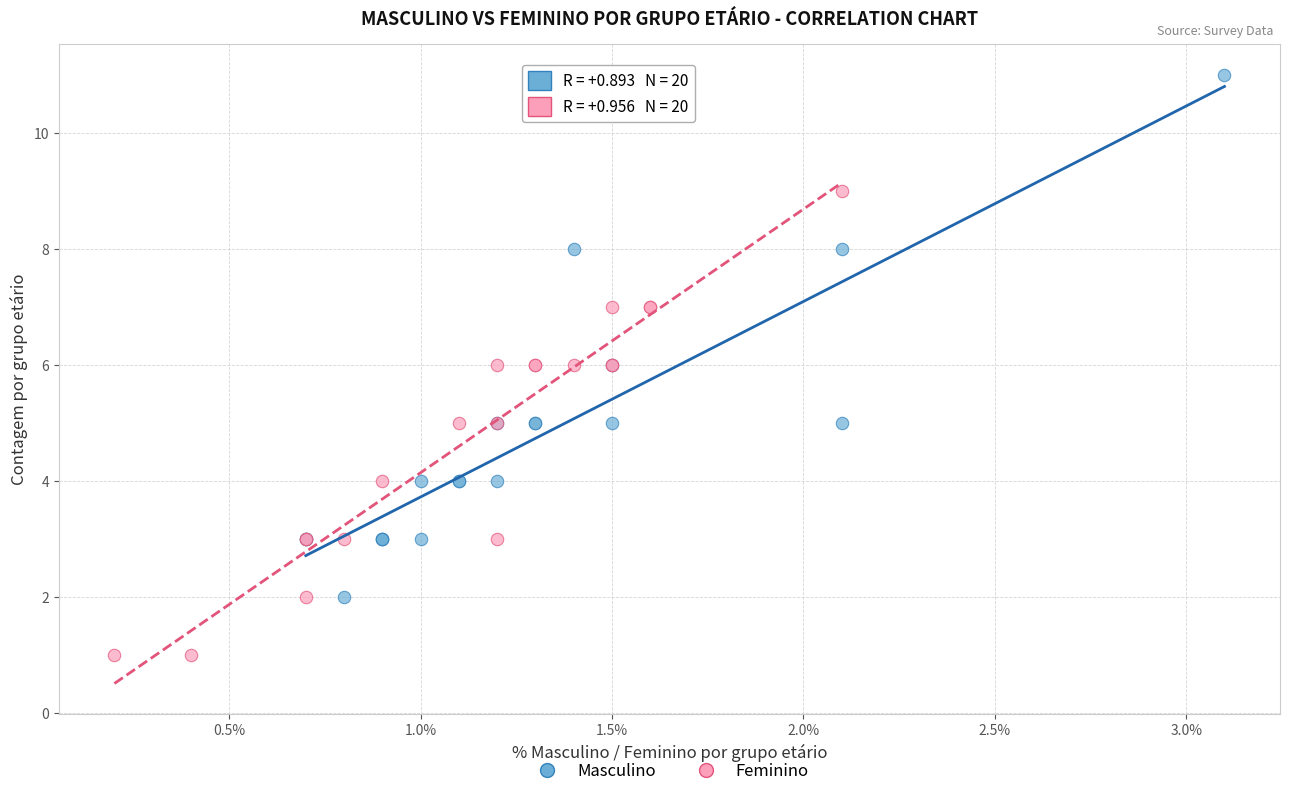

Which series contains the highest Y value?

Masculino